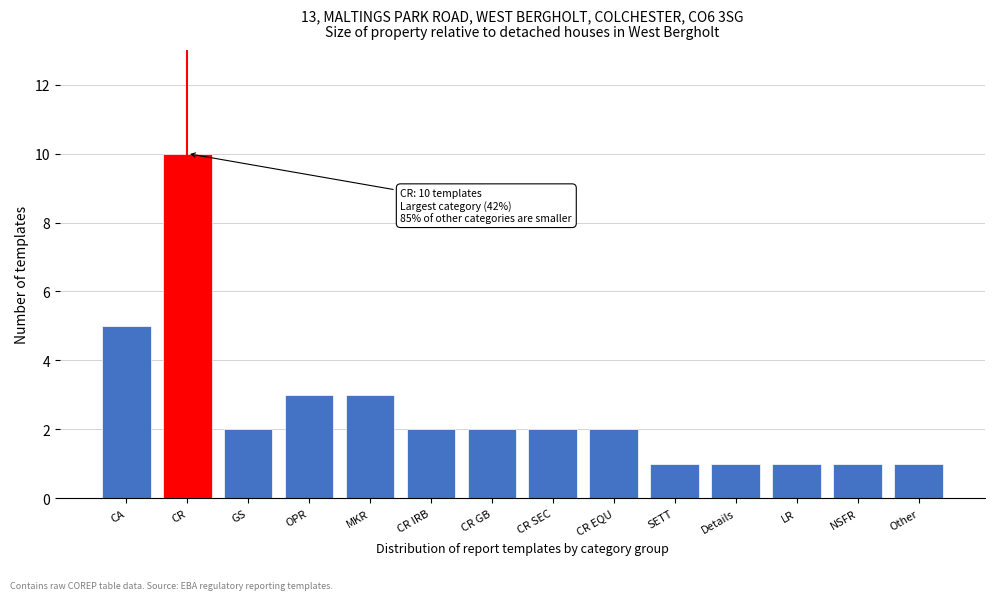

Reading right to left, extract all data points from this chart.

Other=1	NSFR=1	LR=1	Details=1	SETT=1	CR EQU=2	CR SEC=2	CR GB=2	CR IRB=2	MKR=3	OPR=3	GS=2	CR=10	CA=5